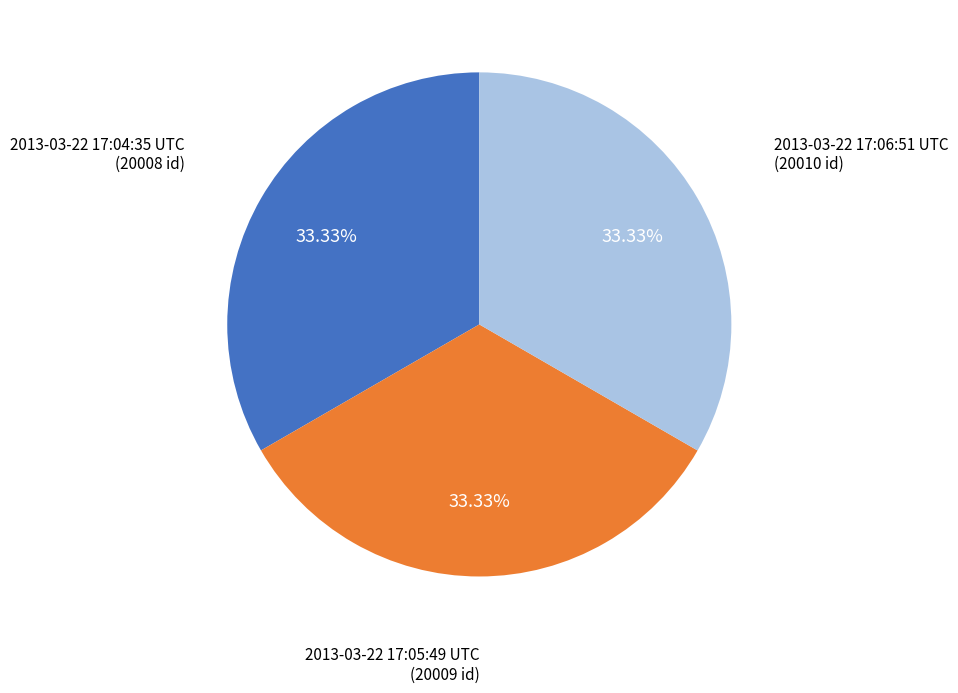

Does any single category account for the majority?

No